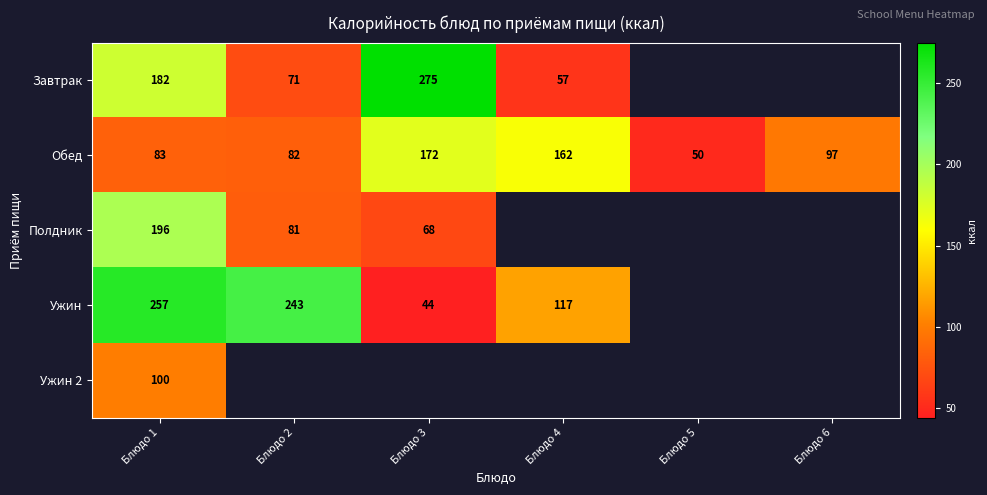

Is the value of Полдник at Блюдо 3 greater than the value of Ужин at Блюдо 4?

No